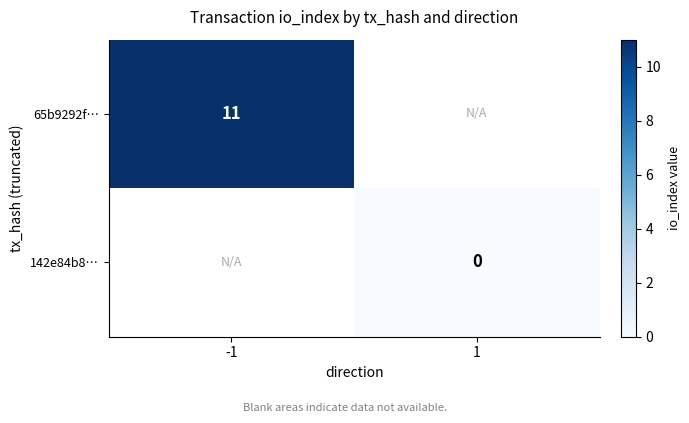

True or false: 65b9292f… has a value of 14.9 at -1.

False